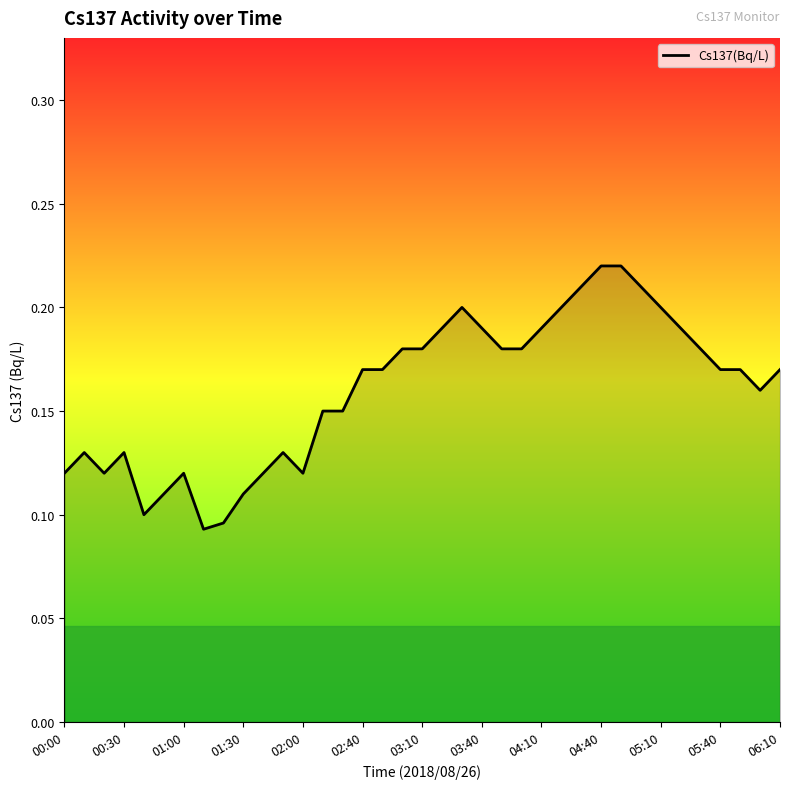

The value at 05:10 is 0.3. True or false?

False